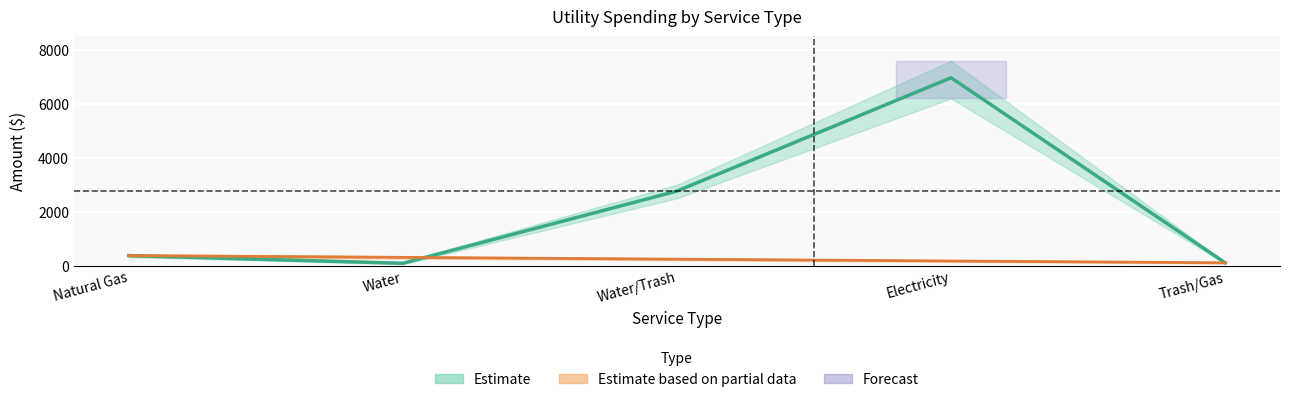

Reading left to right, transcribe all the data shown in this chart.

373.5	87.5	2765.2	6967.1	105.6